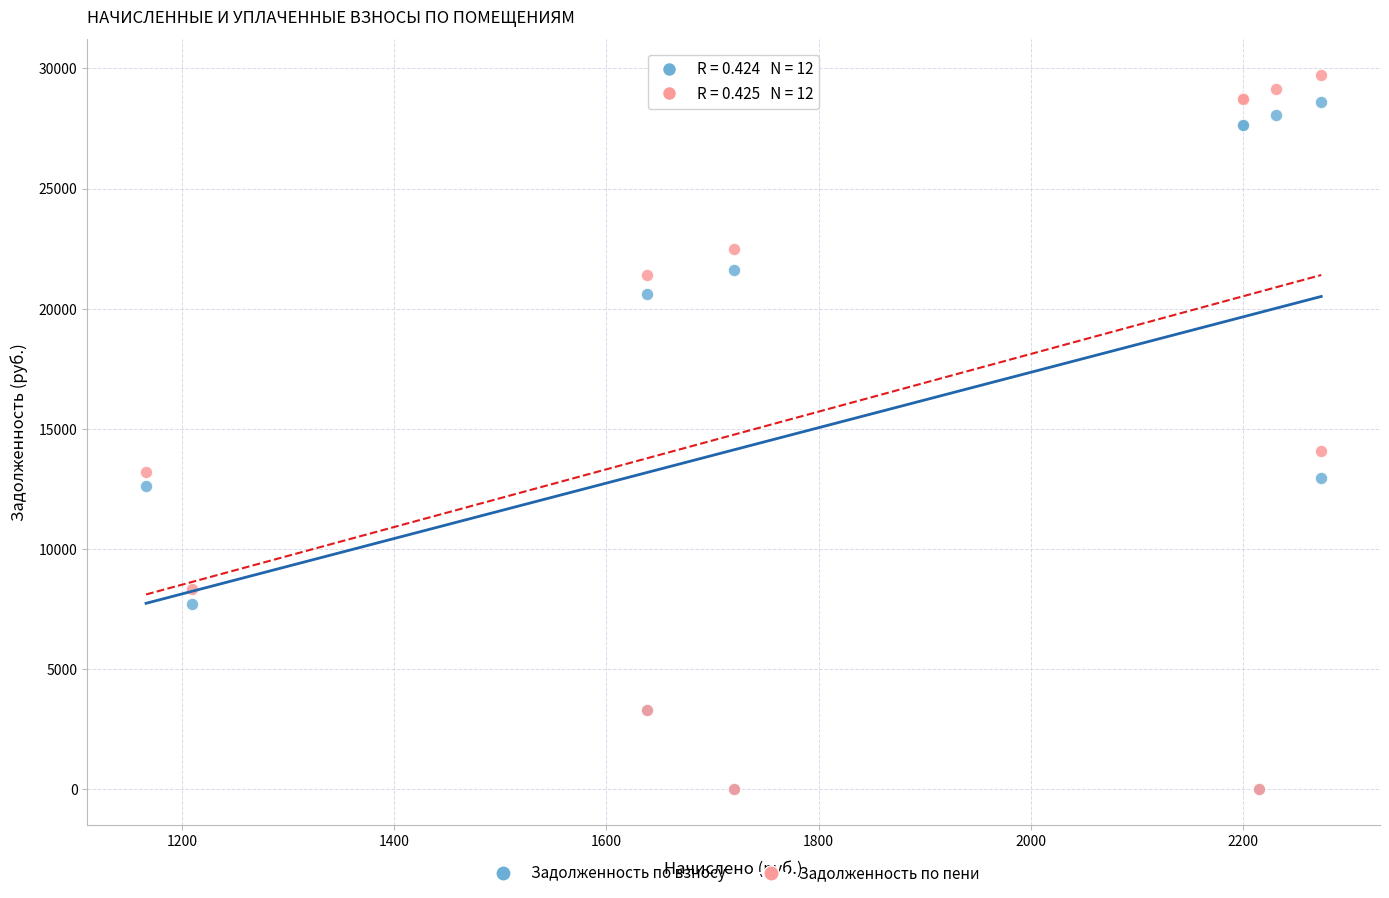

What are all the series names shown in the legend?

Задолженность по взносу, Задолженность по пени